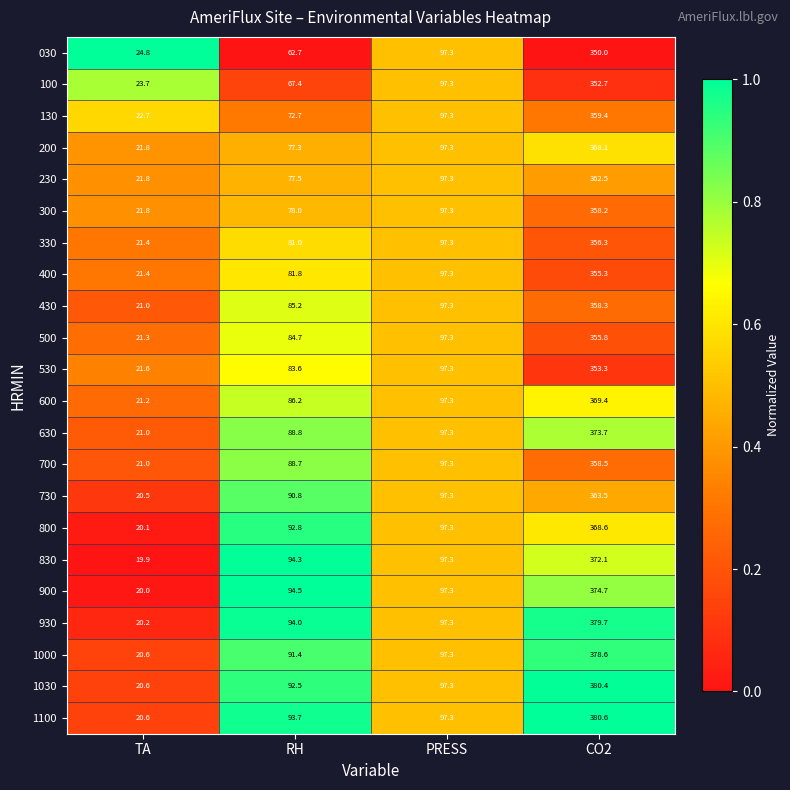

The 200 series shows 77.3 at RH. True or false?

True